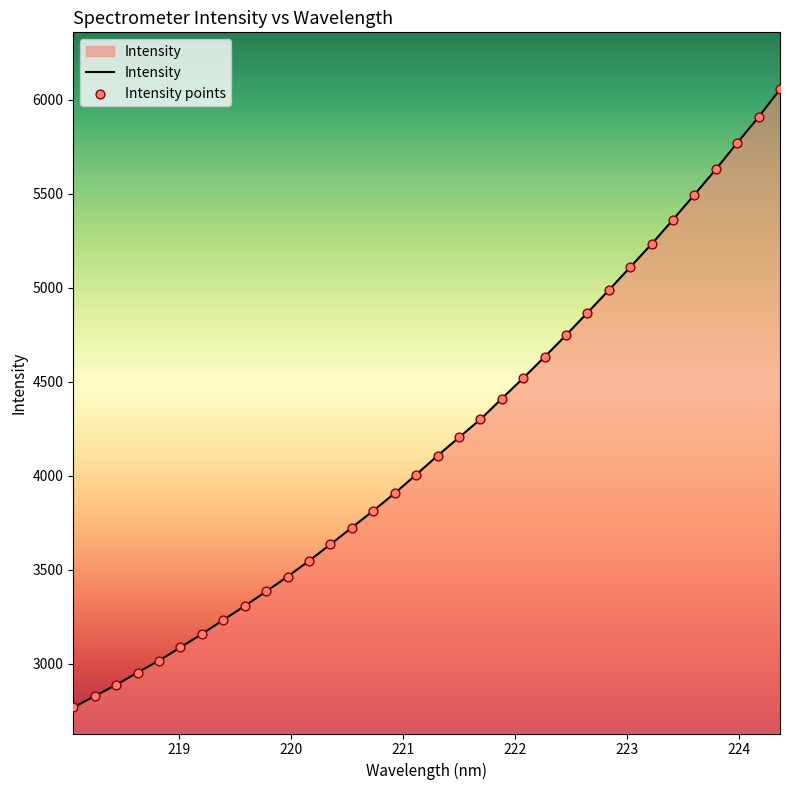

What is the difference between the maximum and minimum values?

3287.3